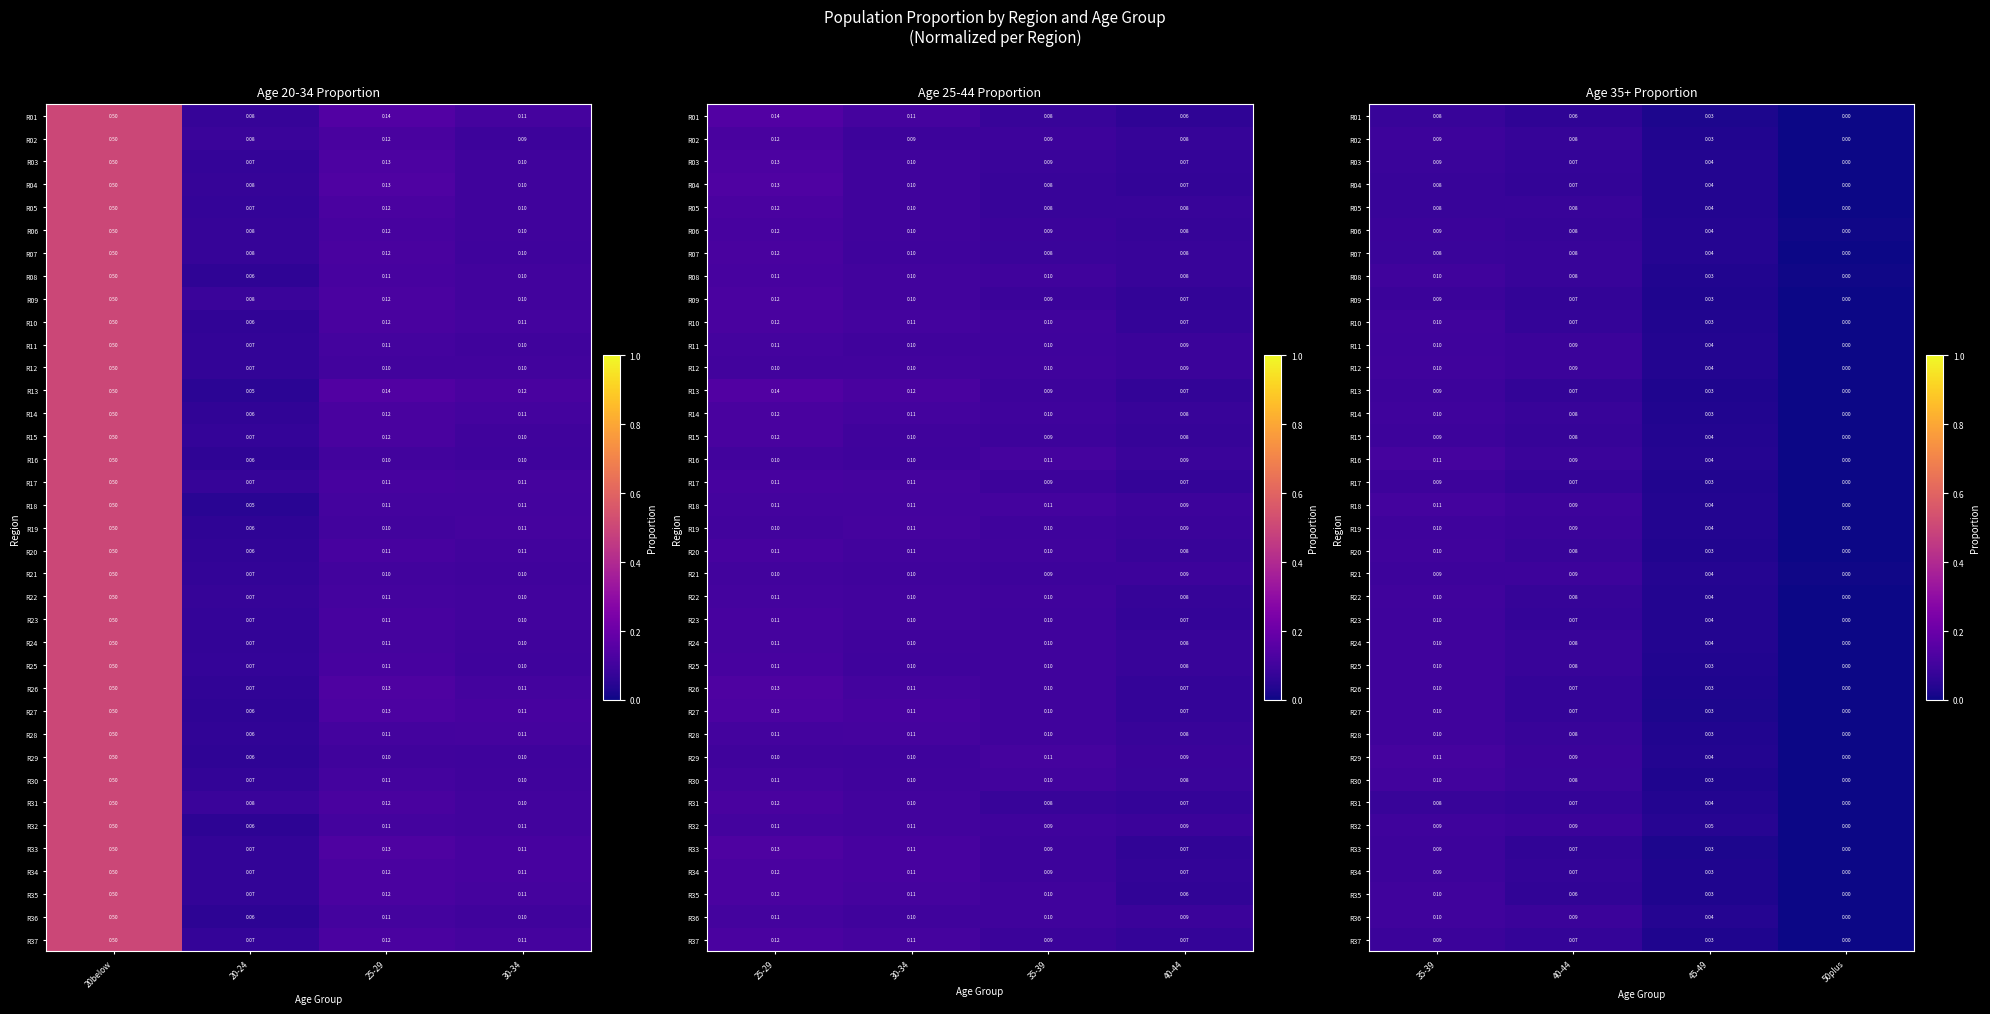

The value of R02 at 40-44 is 0.1. True or false?

False